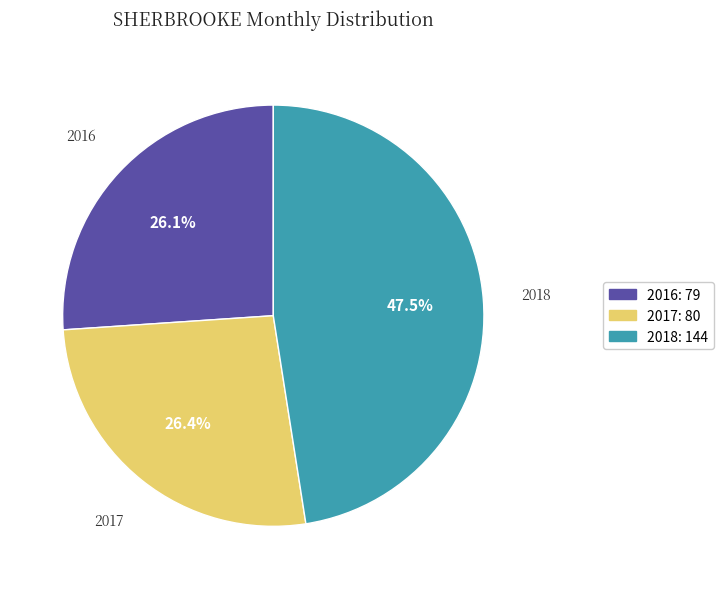

Is there a majority slice in this chart?

No